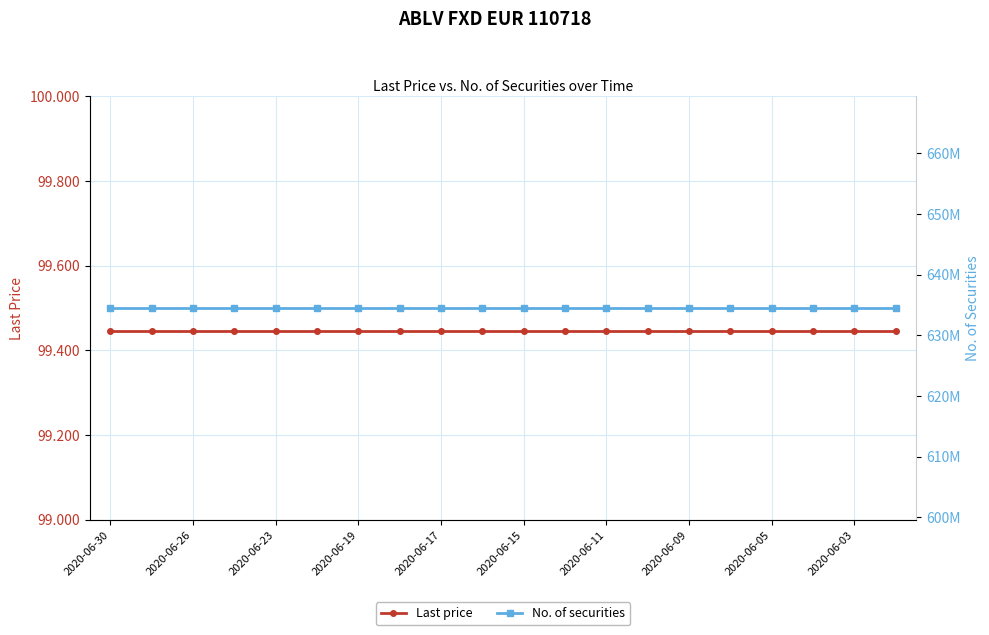

At which category is the sum across all series the highest?

2020-06-30